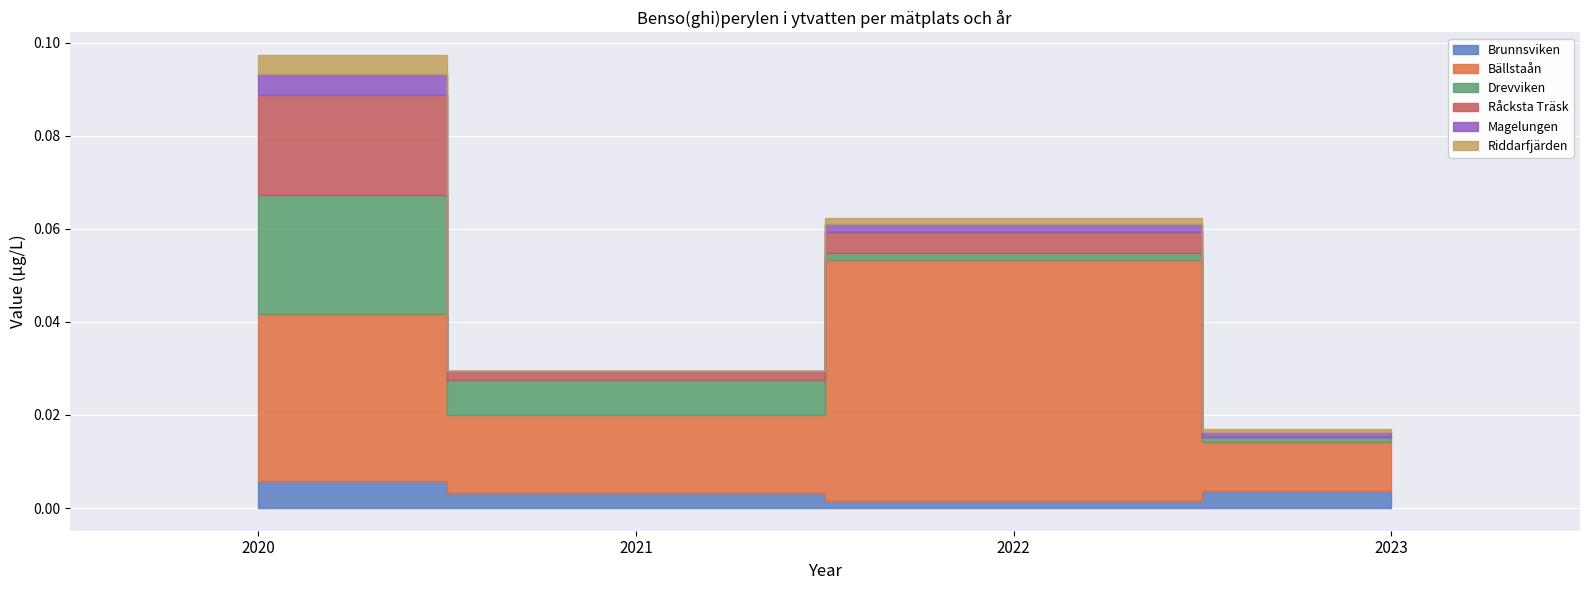

List the series in order of their peak value, lowest first.

Riddarfjärden, Magelungen, Brunnsviken, Råcksta Träsk, Drevviken, Bällstaån